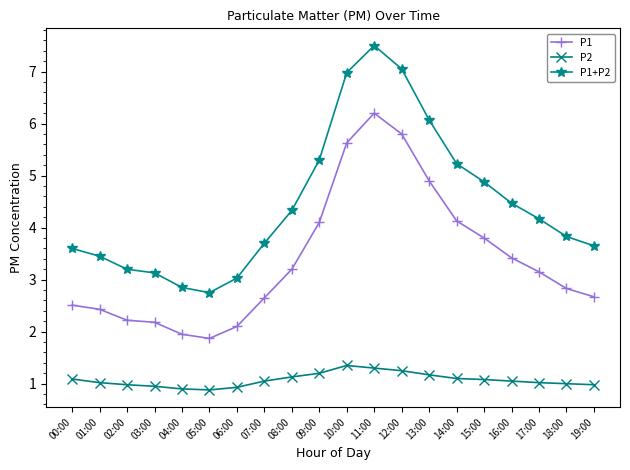

Which series has the widest spread of values?

P1+P2